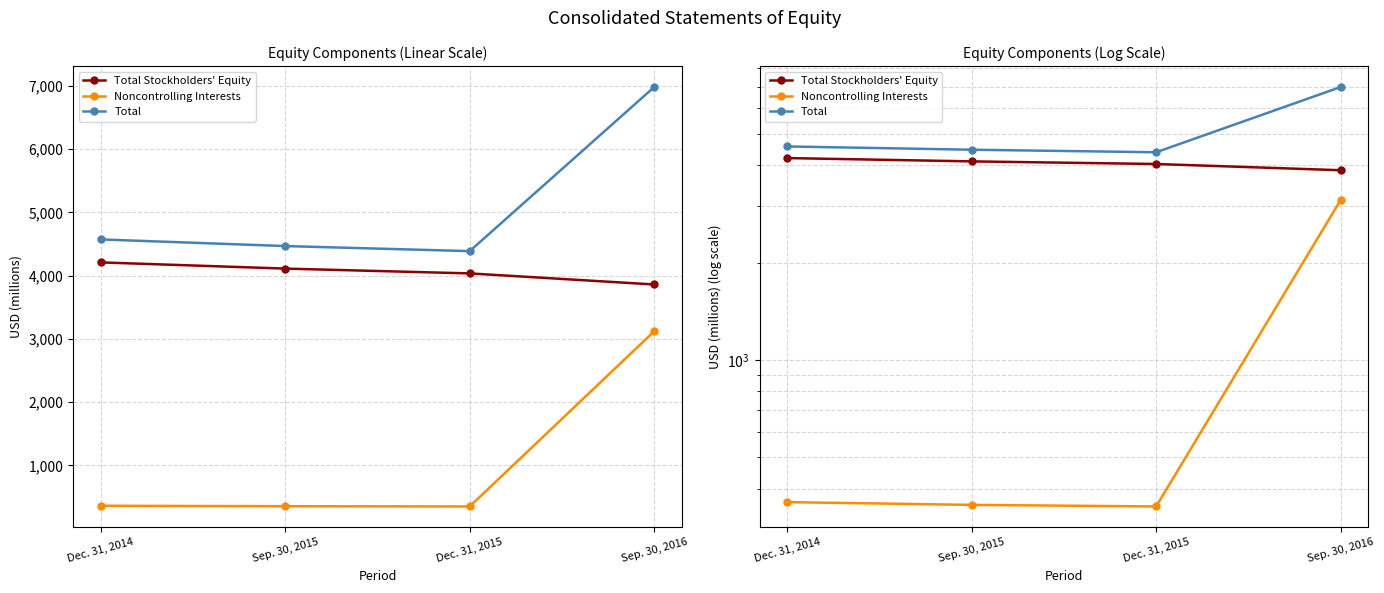

Which series has the largest range (max minus min)?

Noncontrolling Interests